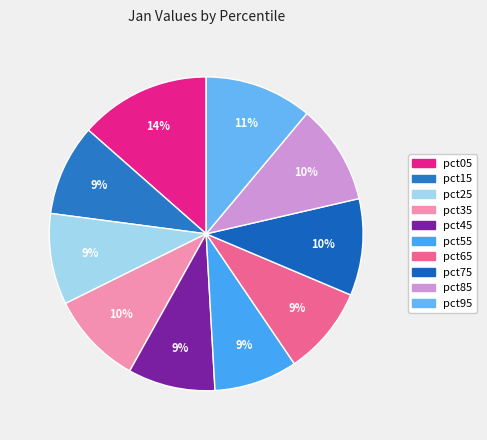

Is there a majority slice in this chart?

No